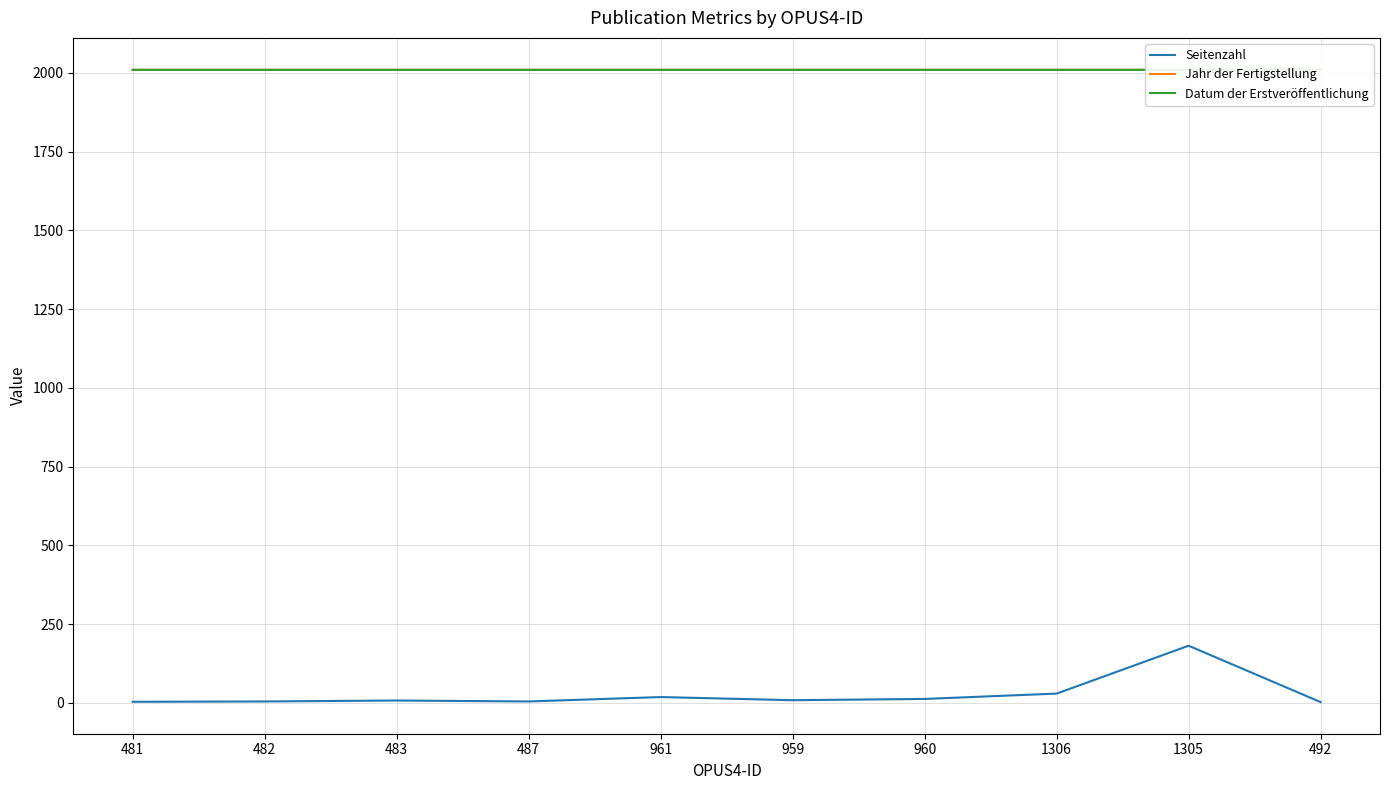

Which series has the widest spread of values?

Seitenzahl